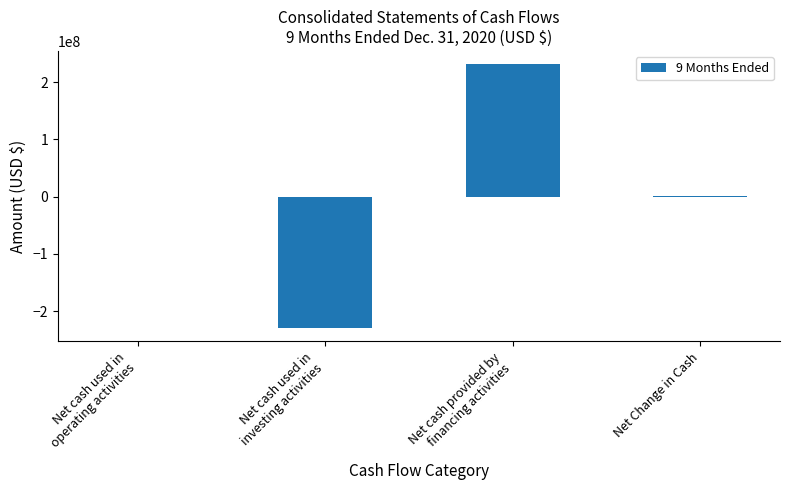

What is the maximum value shown in the chart?

231400356